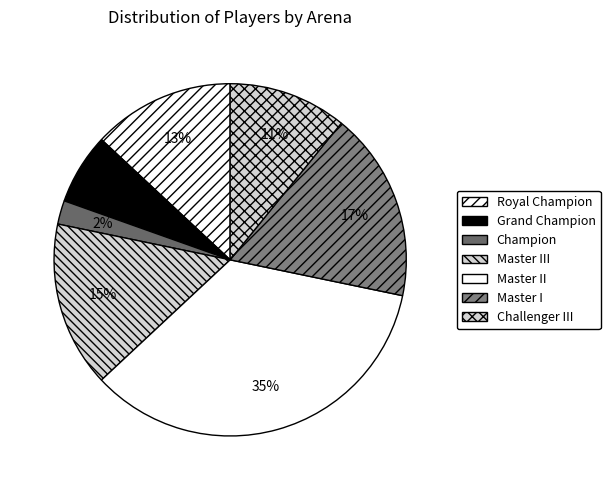

True or false: Master I accounts for 17% of the total.

True